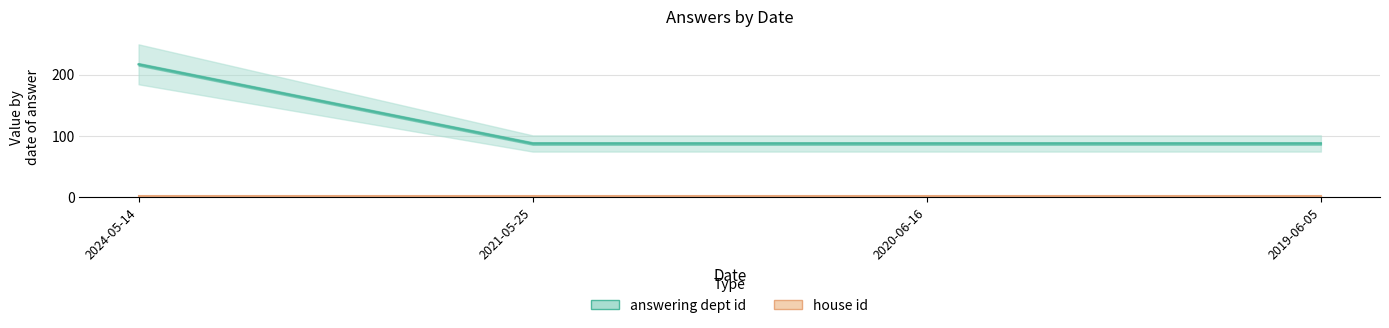

What is the value of the answering dept id point at the 3rd from the left?

88